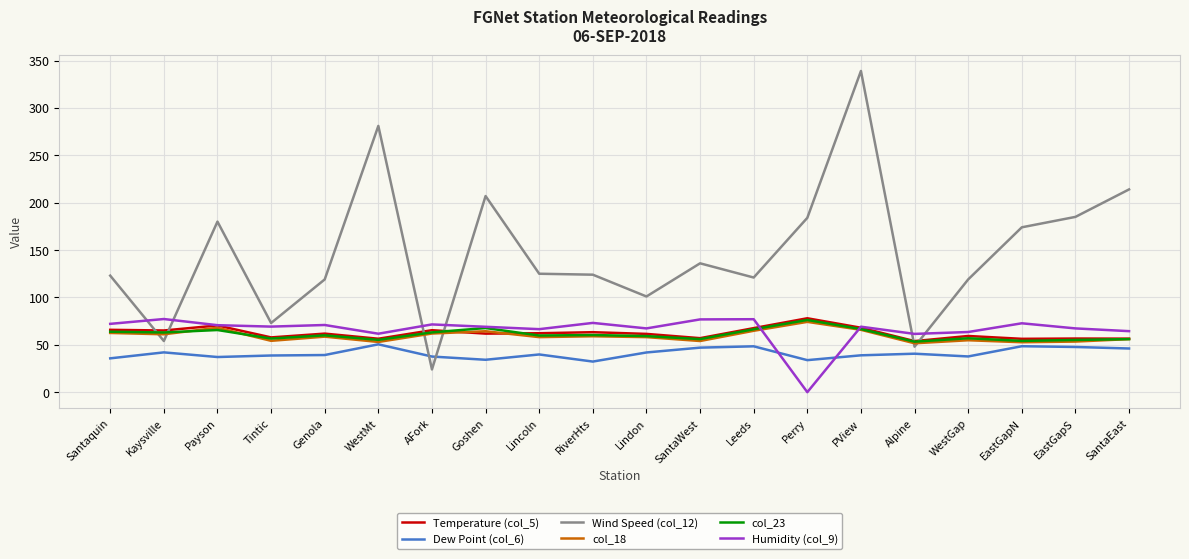

What is the difference between the highest and lowest values at Alpine?

20.9